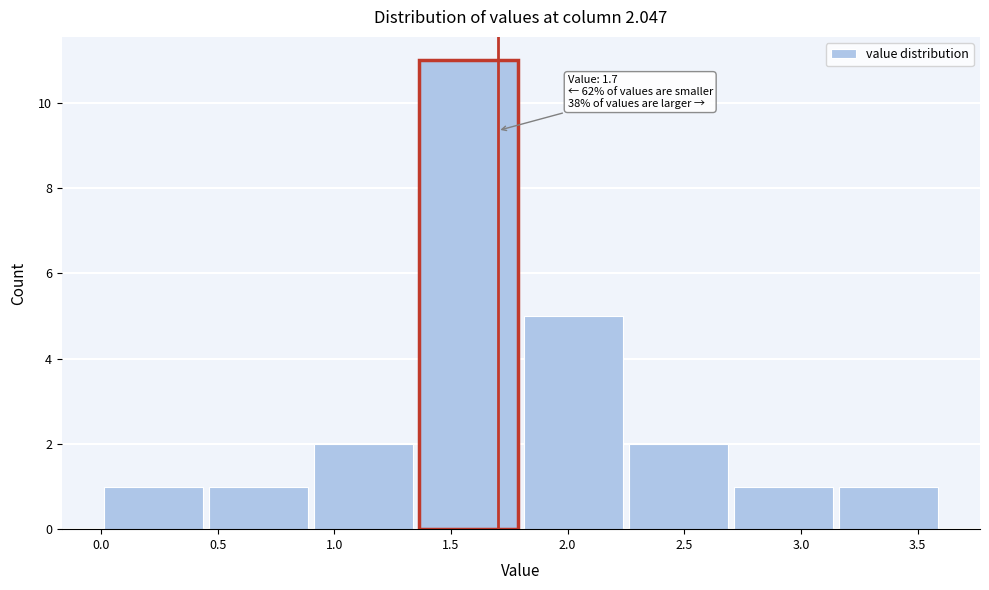

Over which range of the x-axis is the bar tallest?

1.35 to 1.80